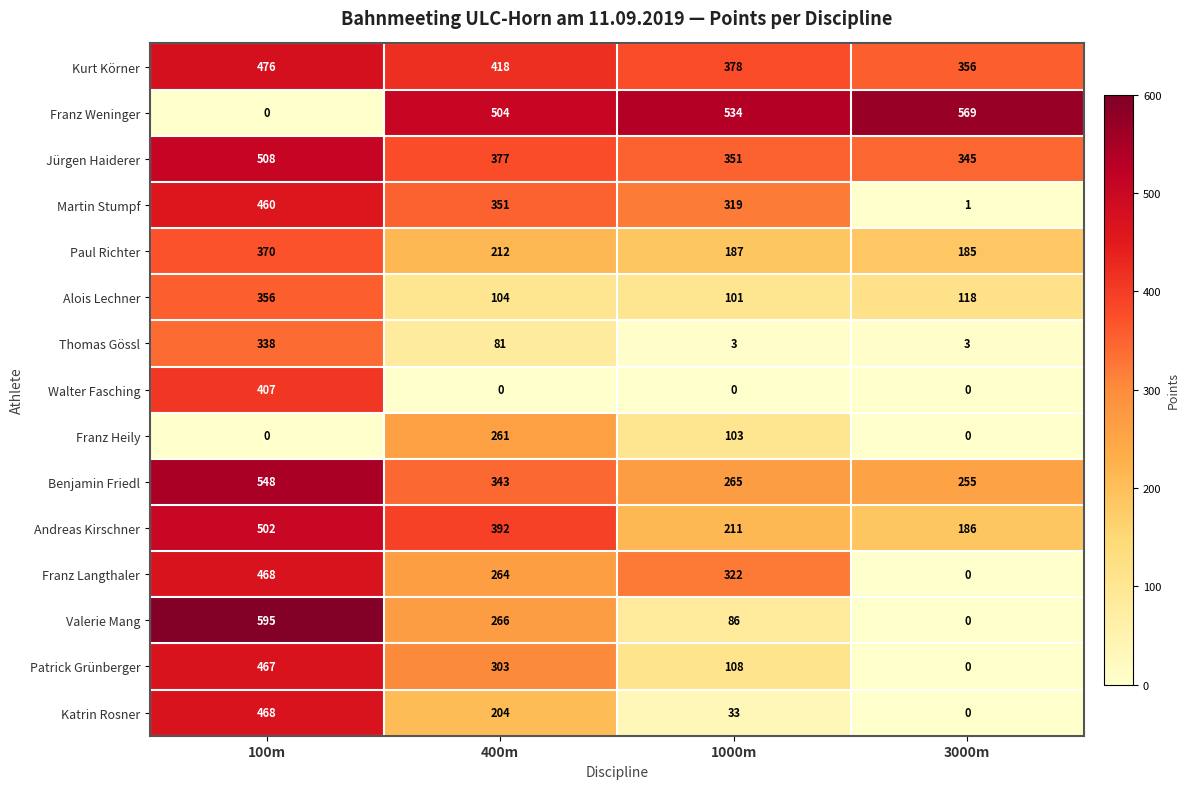

Which series has the widest spread of values?

Valerie Mang